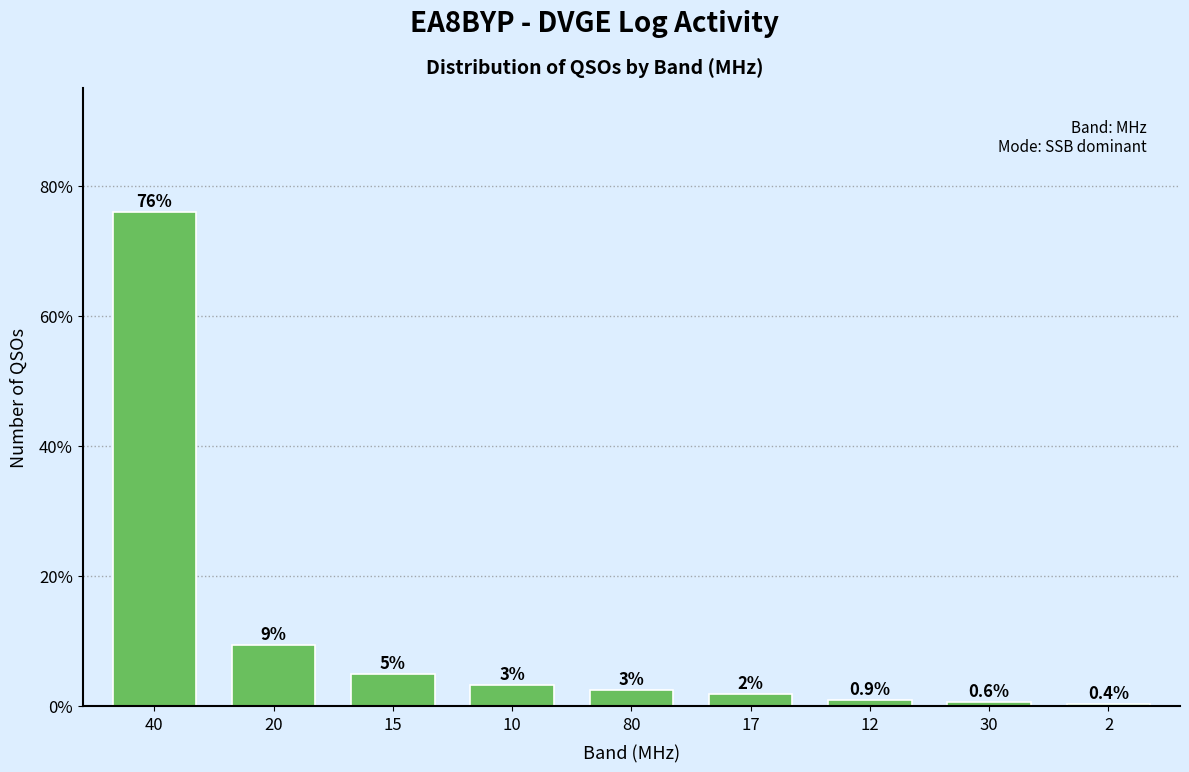

What position from the left is 80?

5